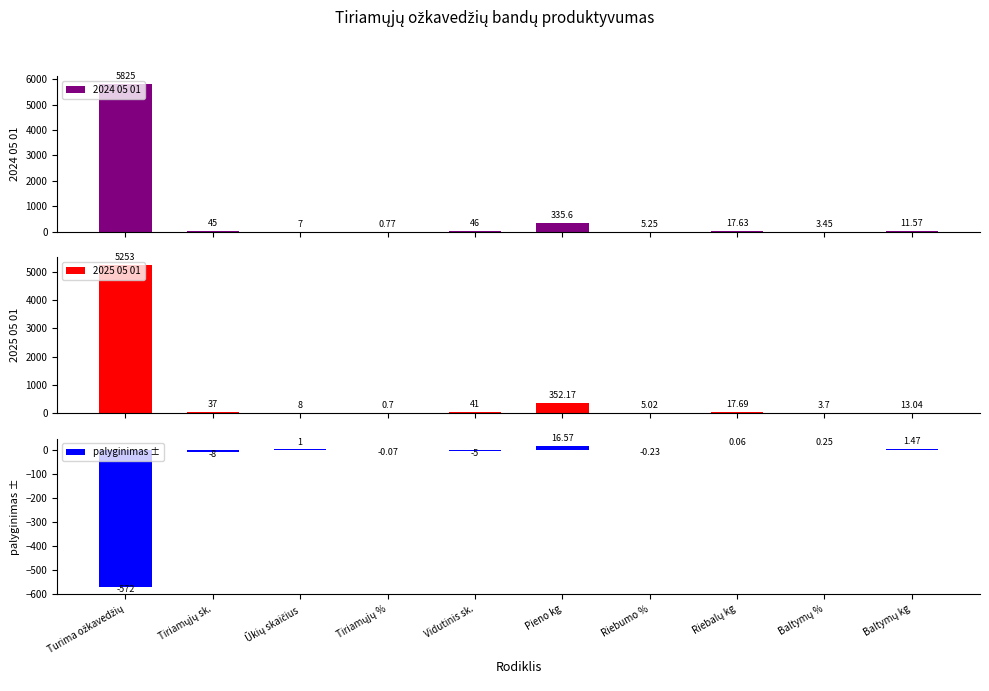

Which category has the lowest value in the palyginimas ± series?

Turima ožkavedžių